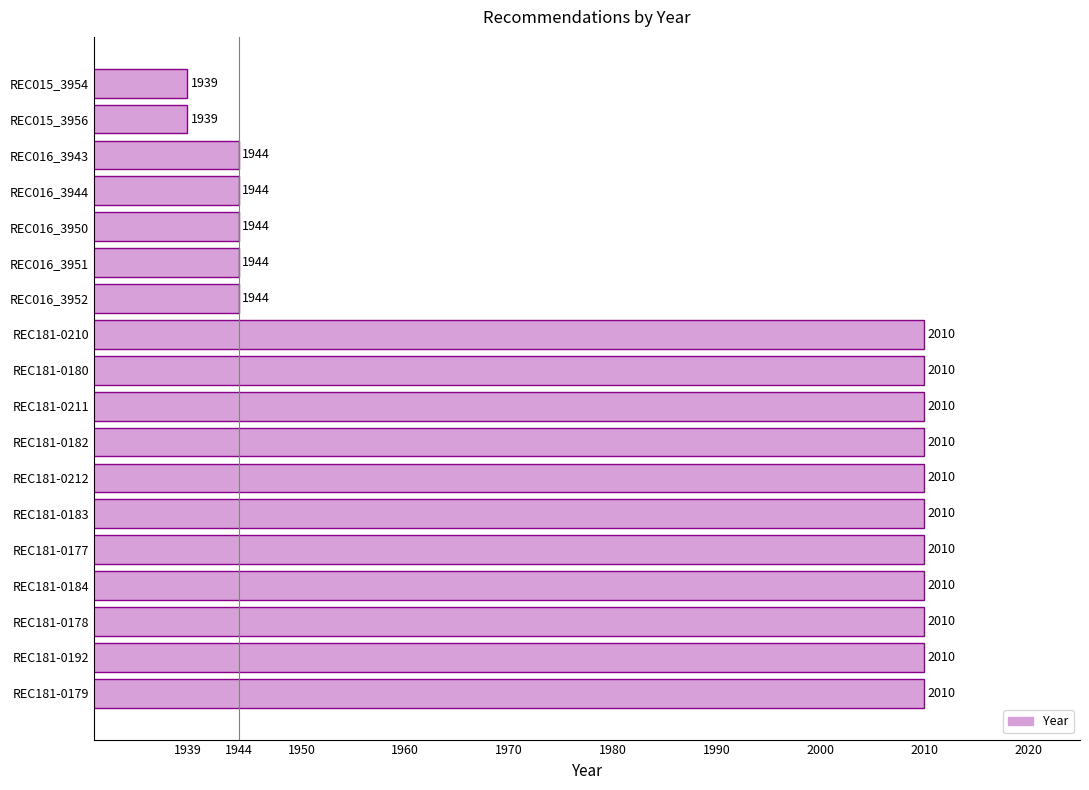

What is the average value?

1984